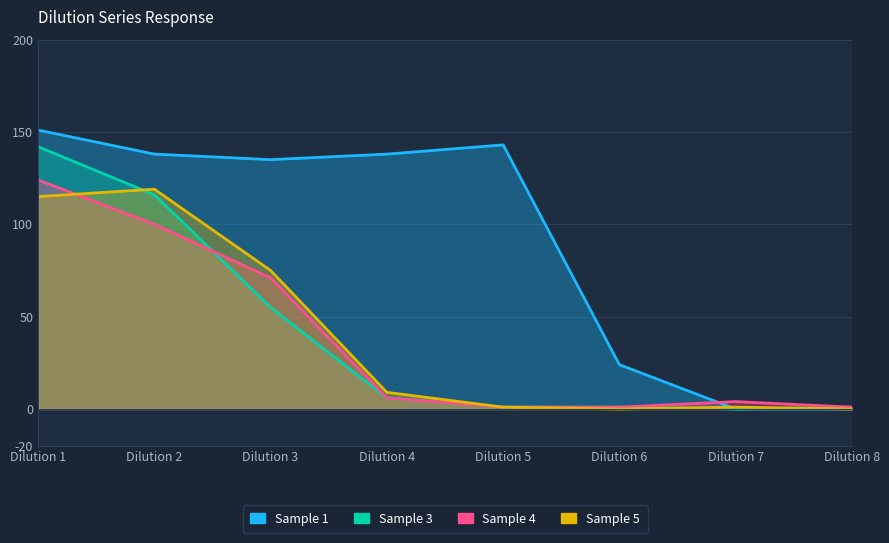

What are all the series names shown in the legend?

Sample 1, Sample 3, Sample 4, Sample 5